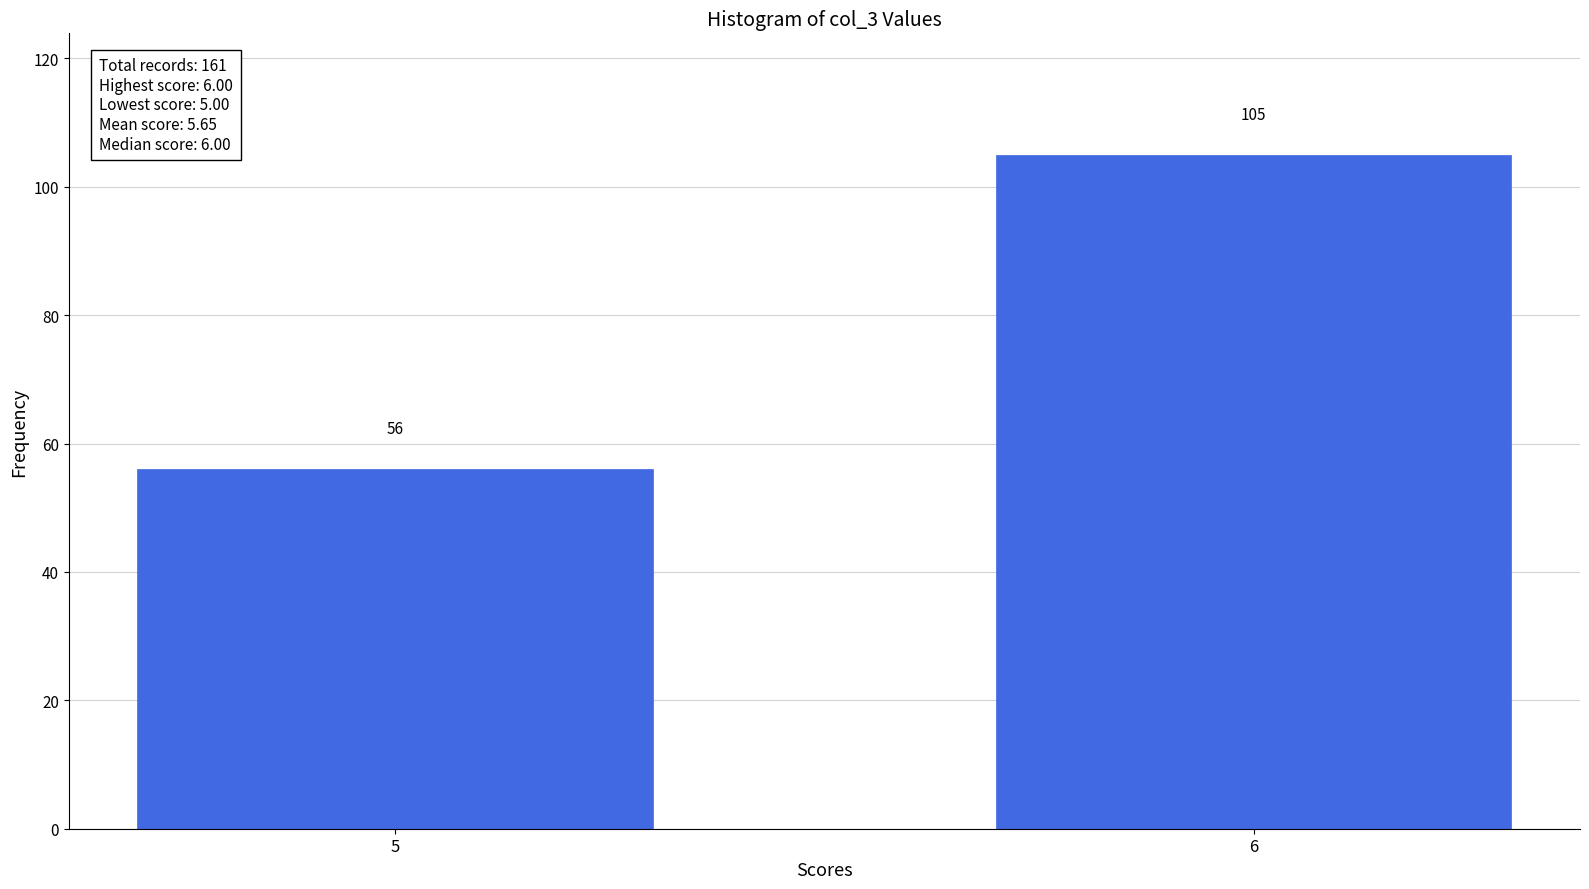

Reading right to left, list all the values displayed in this chart.

105	56